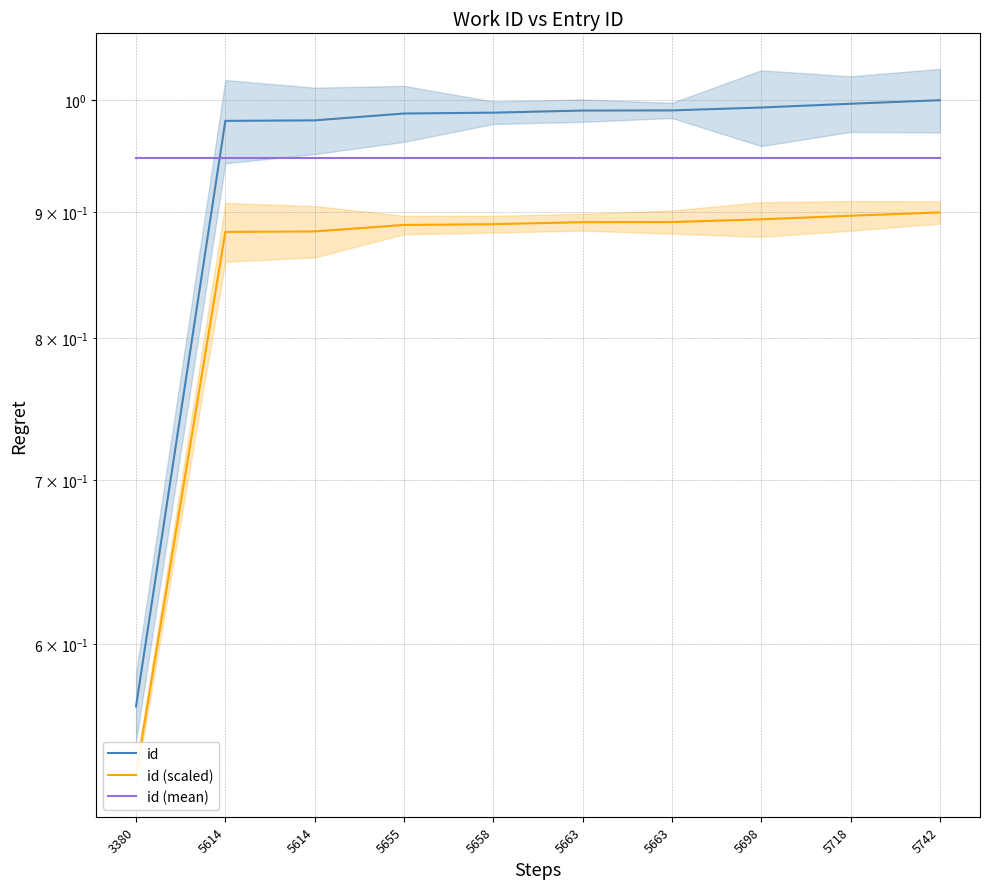

What is the difference between the maximum and minimum values in the id series?

0.4